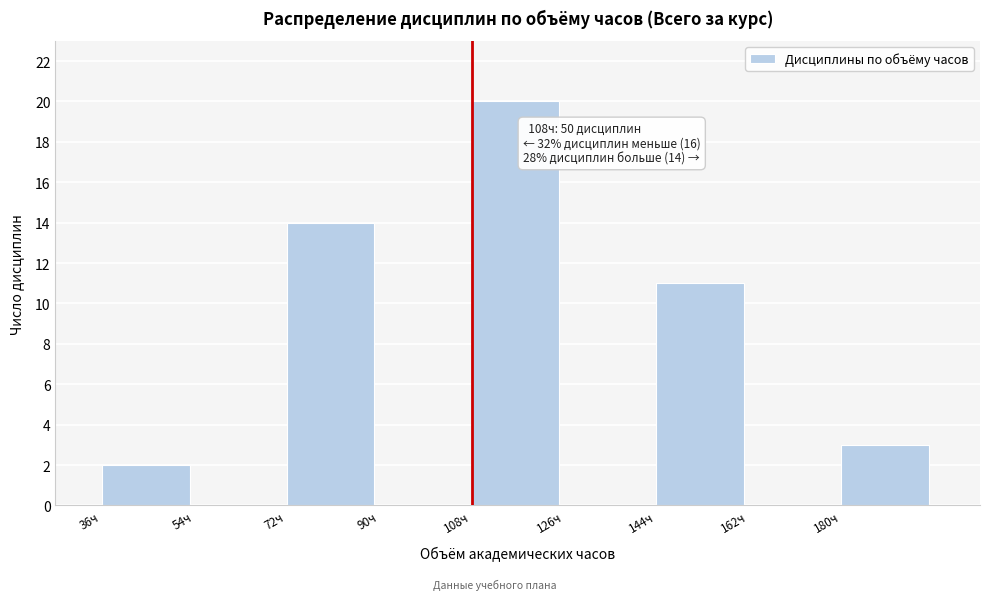

Over which range of the x-axis is the bar tallest?

108 to 126